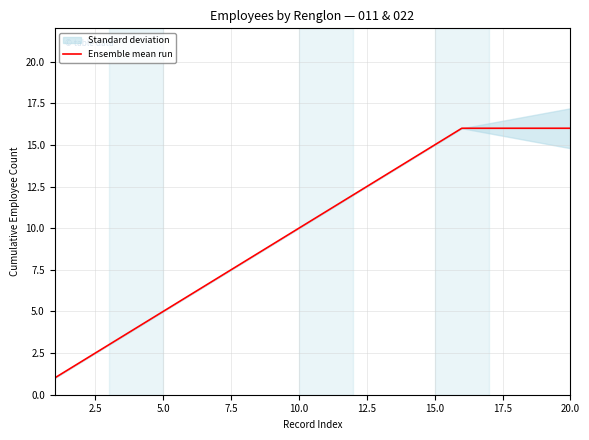

Is this an area chart (filled region under the line)?

No